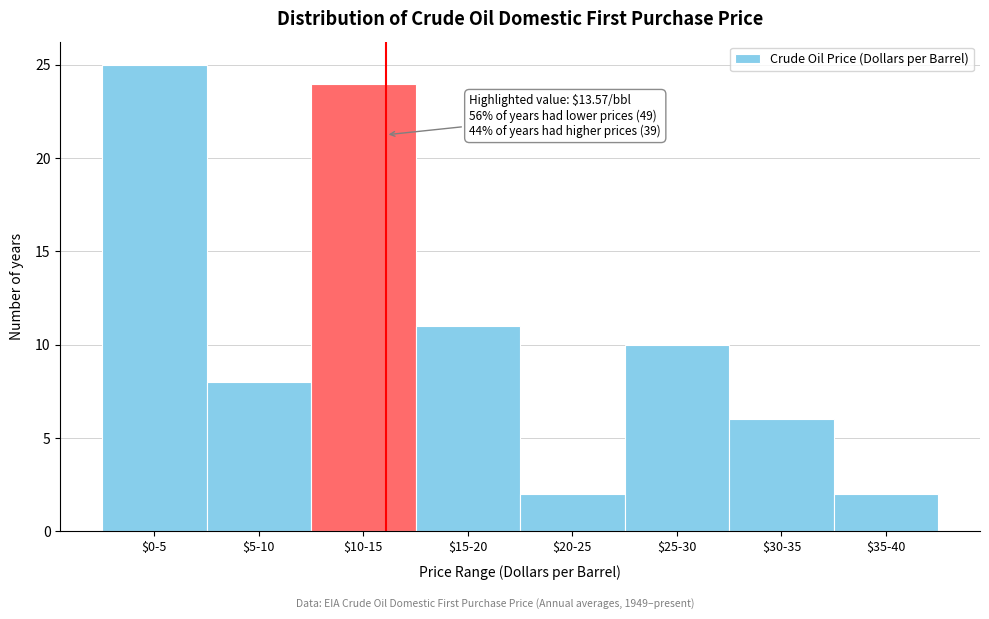

Reading left to right, what are all the values shown in this chart?

25	8	24	11	2	10	6	2